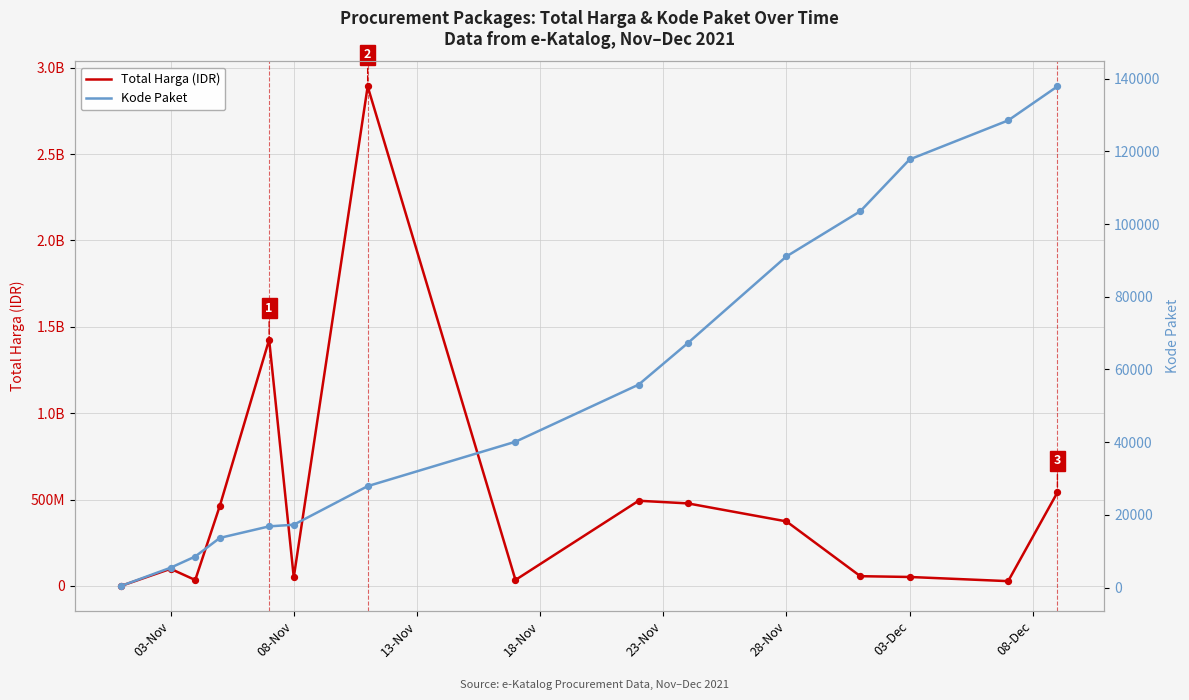

Which series contains the lowest Y value?

Kode Paket